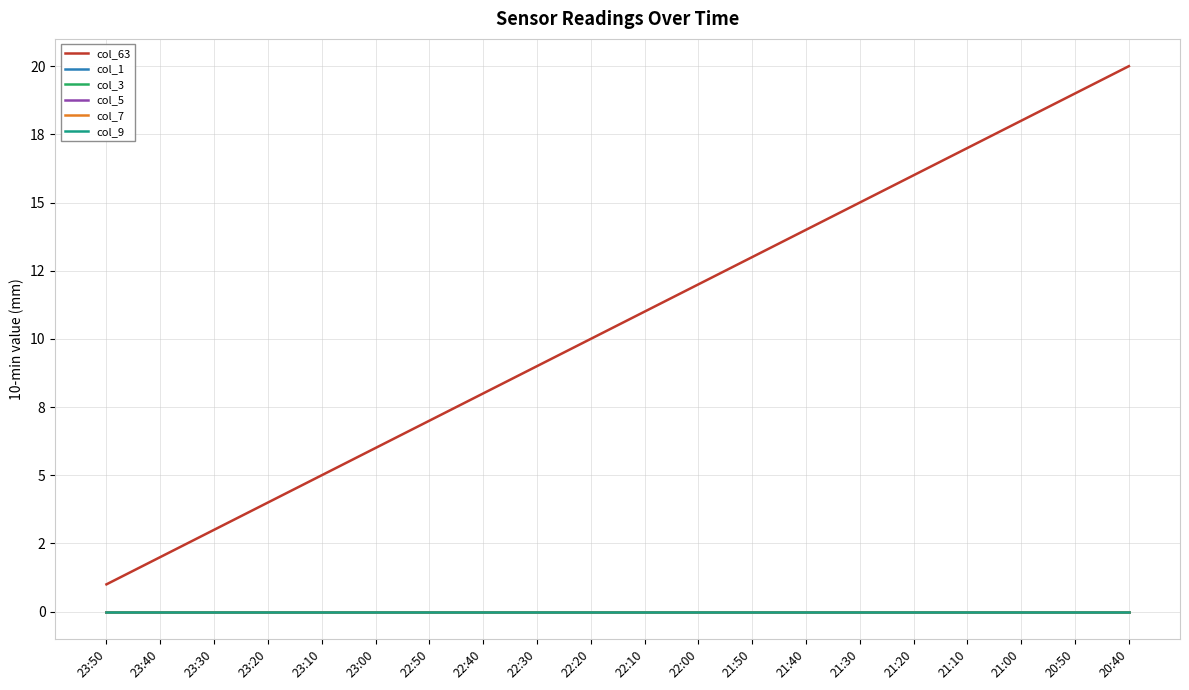

At which label does col_63 reach its minimum?

23:50